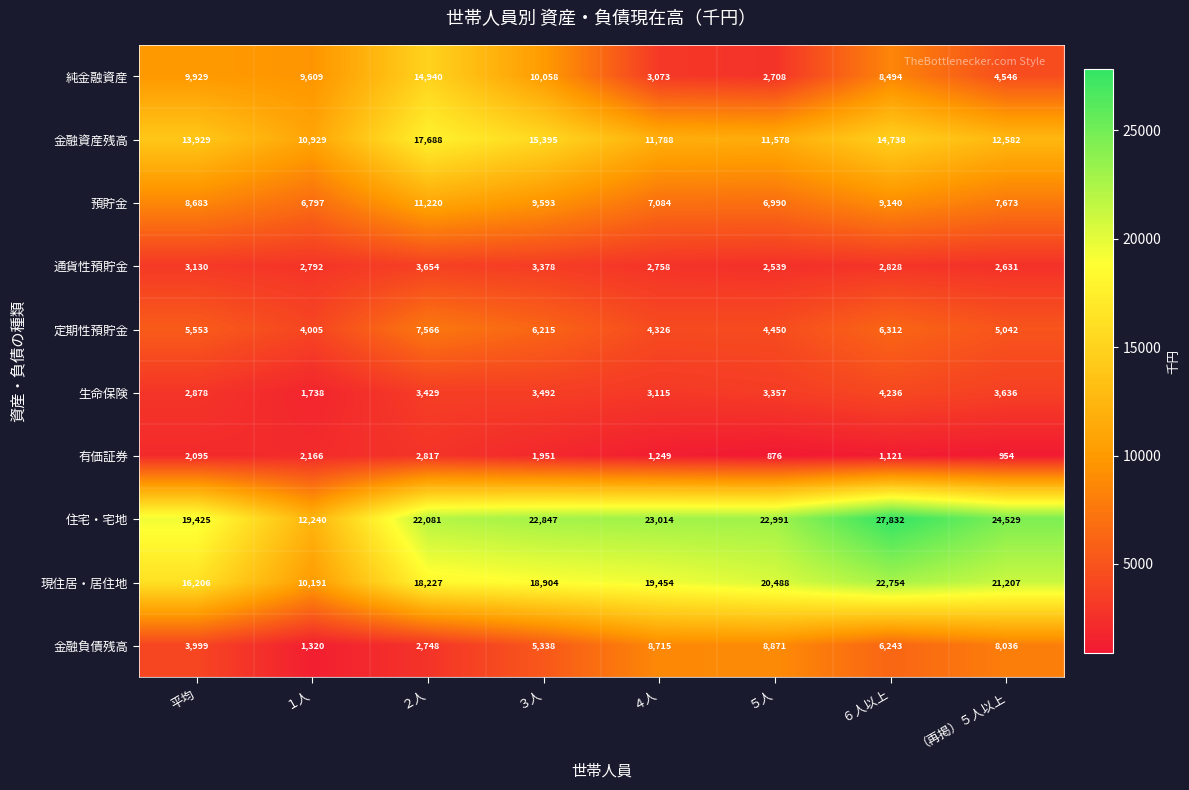

Count the number of data series in this chart.

10